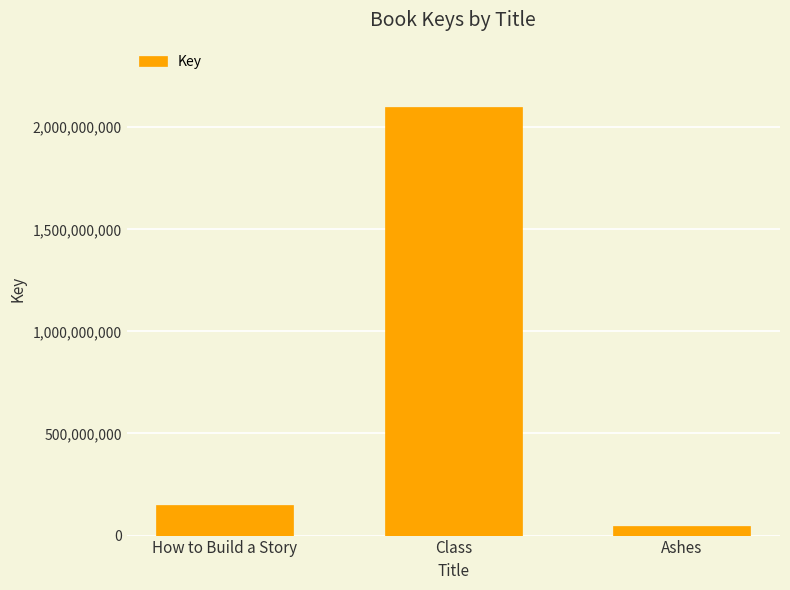

What is the approximate value at Class, to the nearest 10?

2099323660